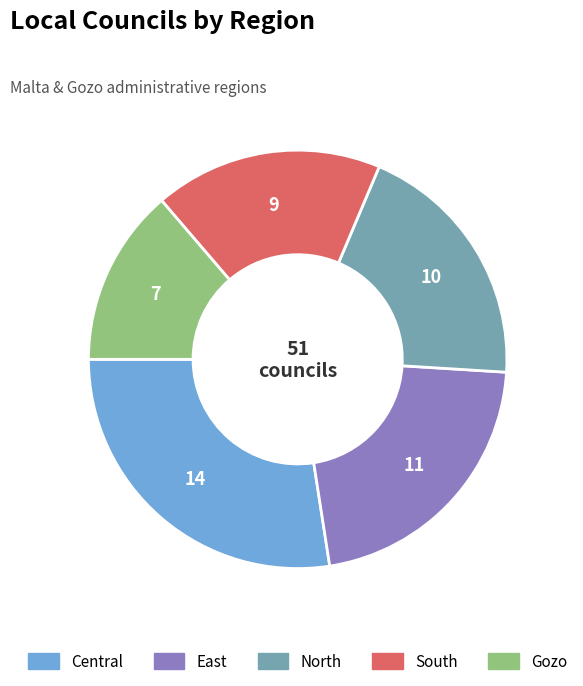

Is there any slice that represents more than half of the pie?

No